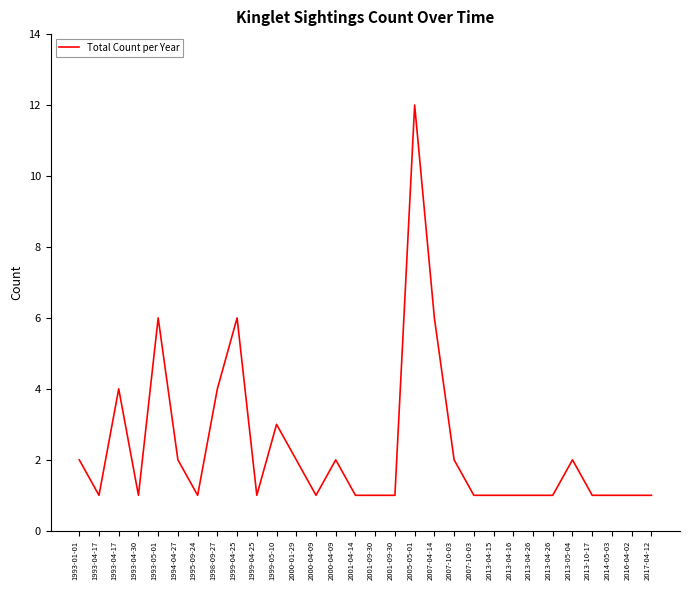

Does the chart have visible grid lines?

No